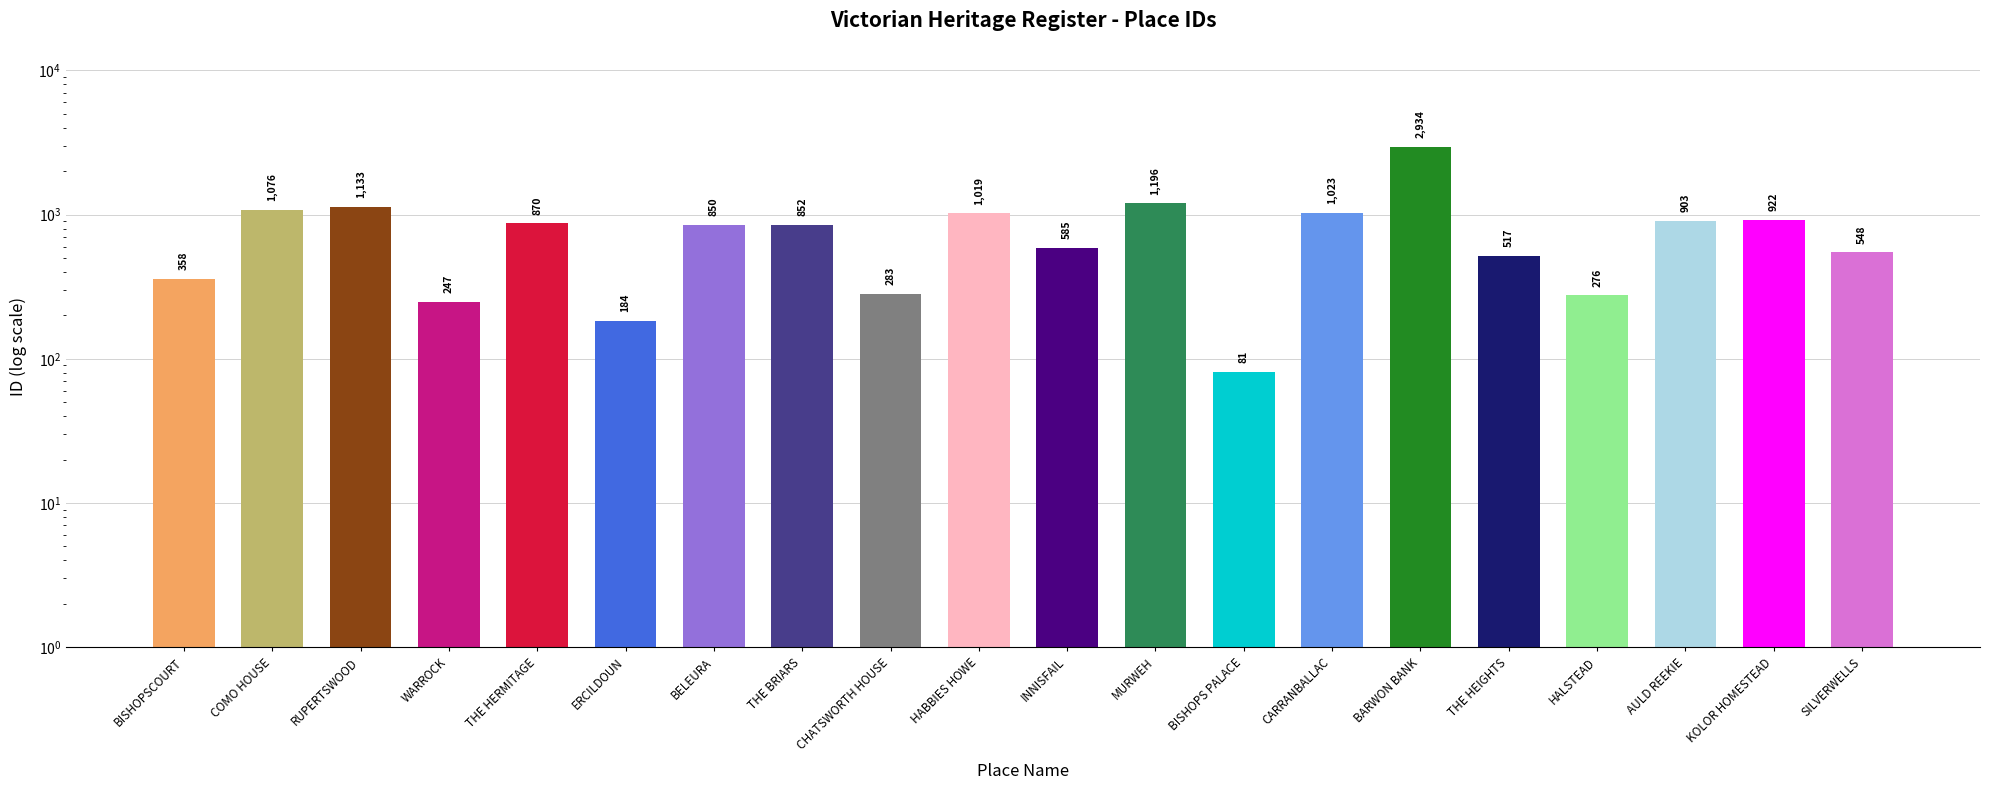

What is the smallest value displayed?

81